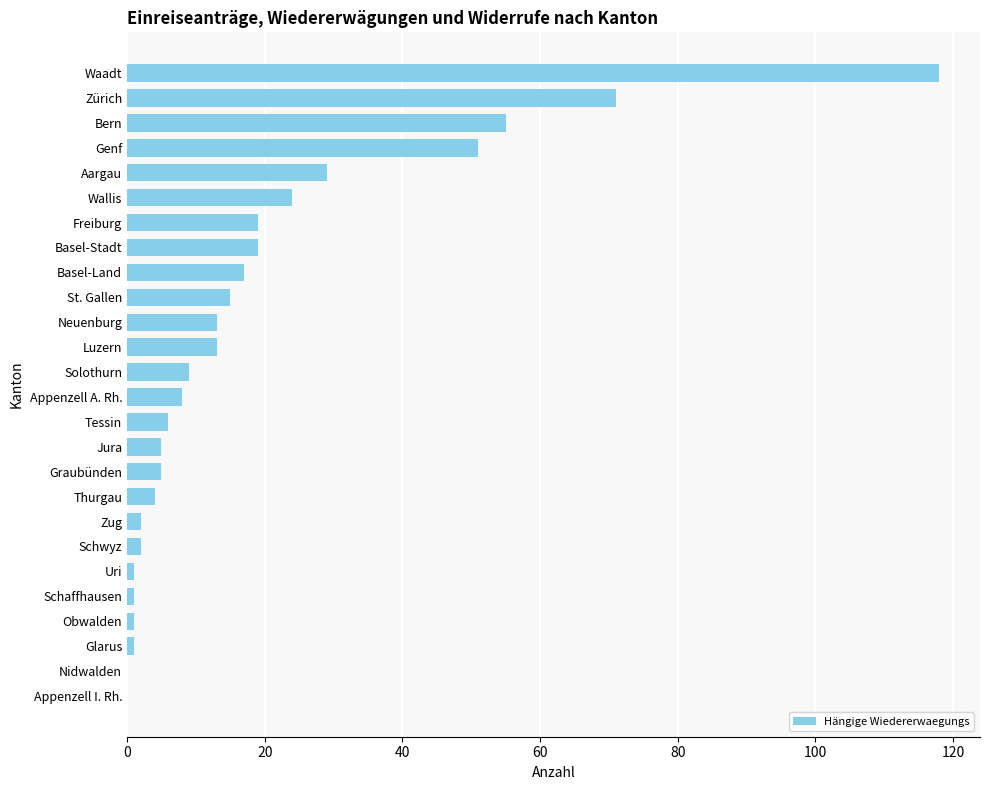

What is the sum of all values?

489